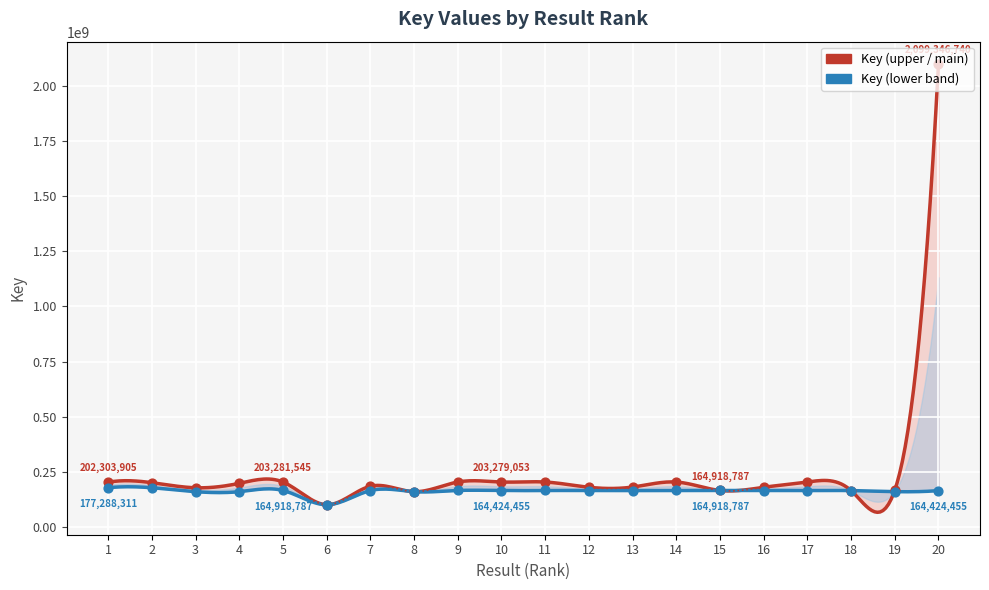

At how many categories does at least one series exceed 1957997064?

1